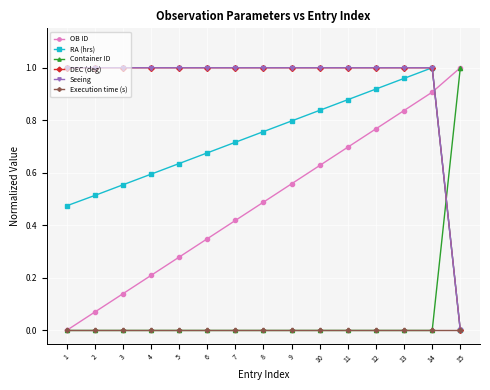

Does the chart have visible grid lines?

Yes